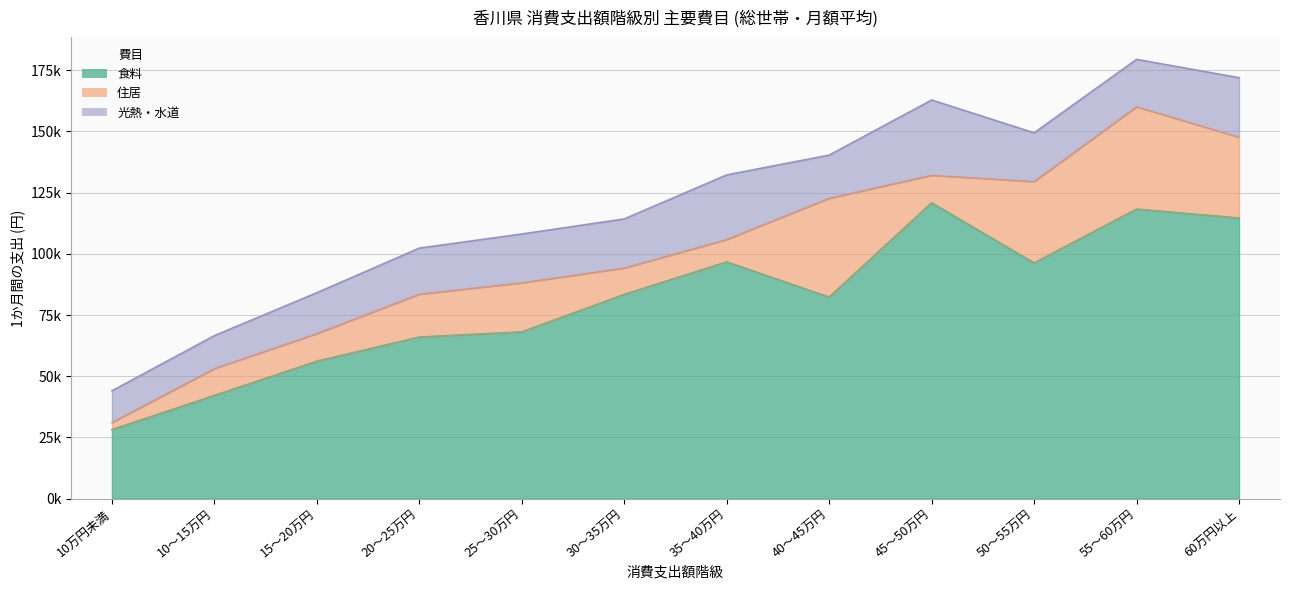

At which category is the sum across all series the highest?

55～60万円